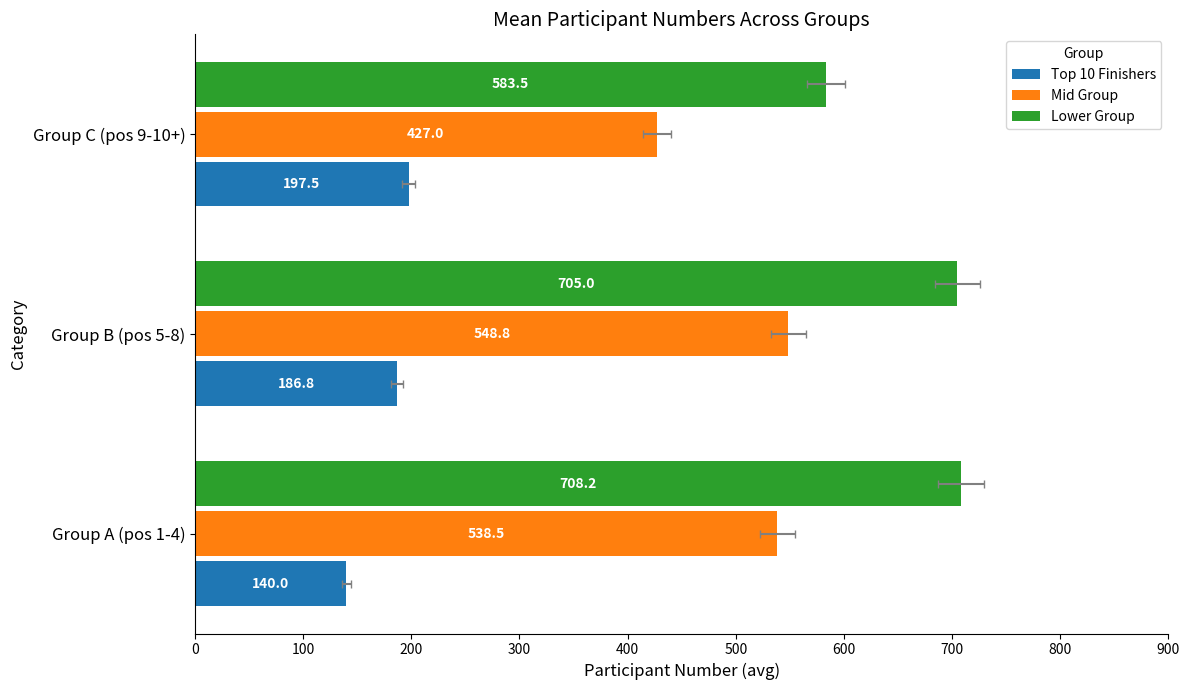

List the series in order of their peak value, highest first.

Lower Group, Mid Group, Top 10 Finishers